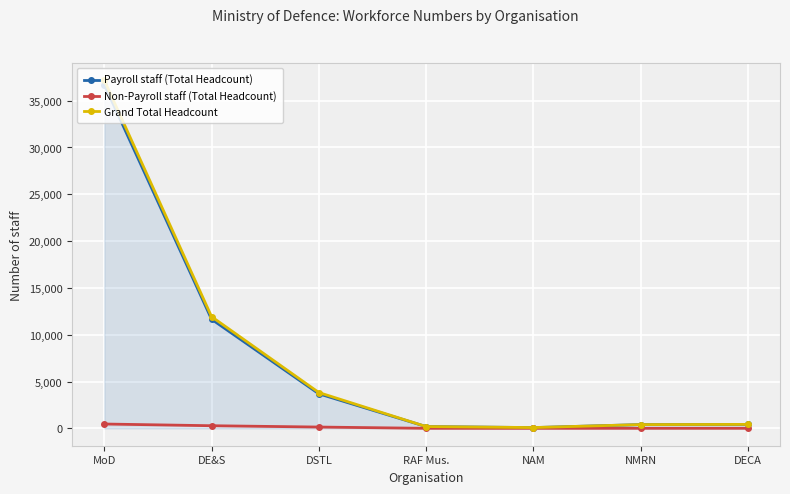

Between MoD and DSTL, which series saw the biggest shift?

Grand Total Headcount